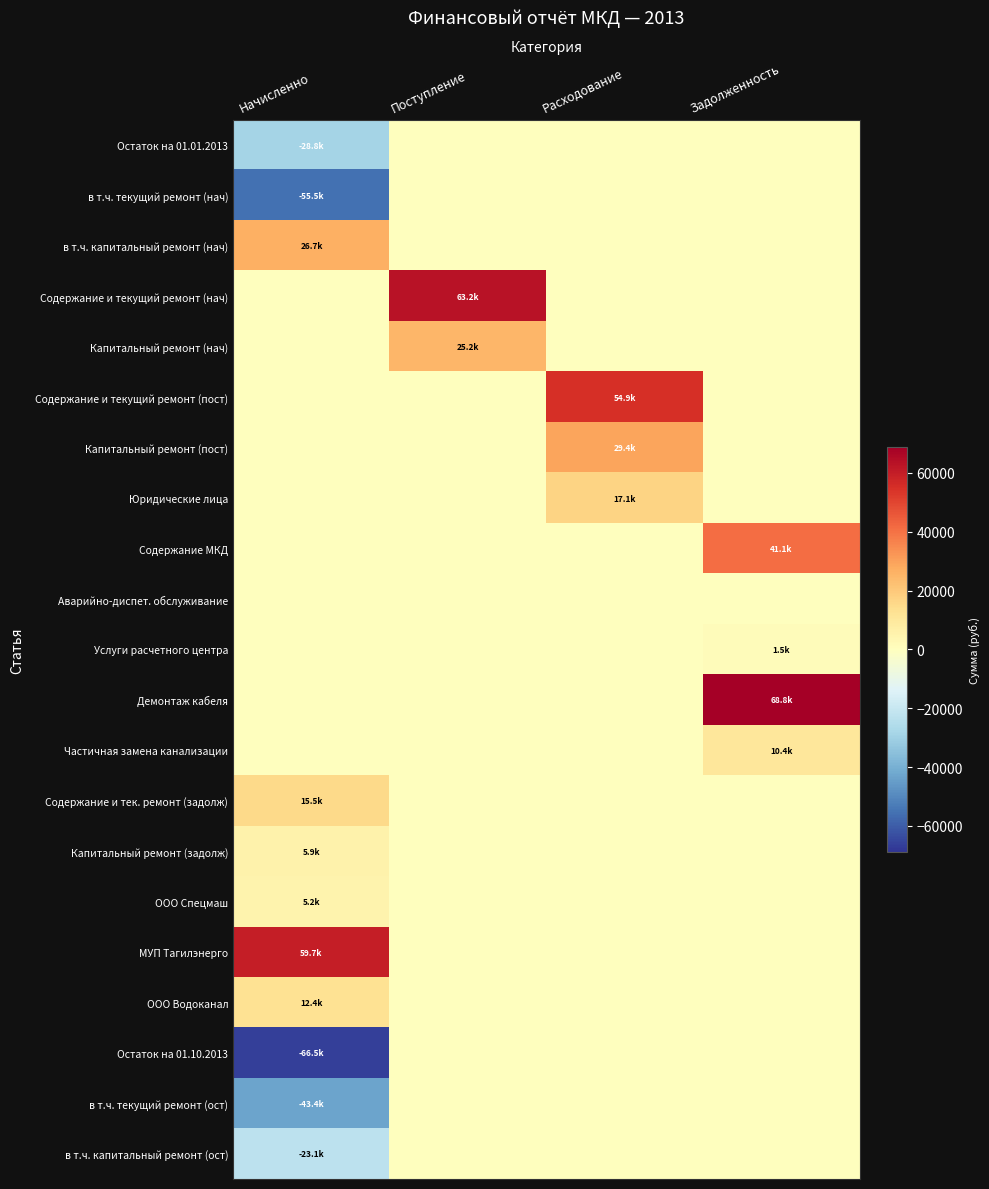

What is the difference between the highest and lowest values at Поступление?

63174.9